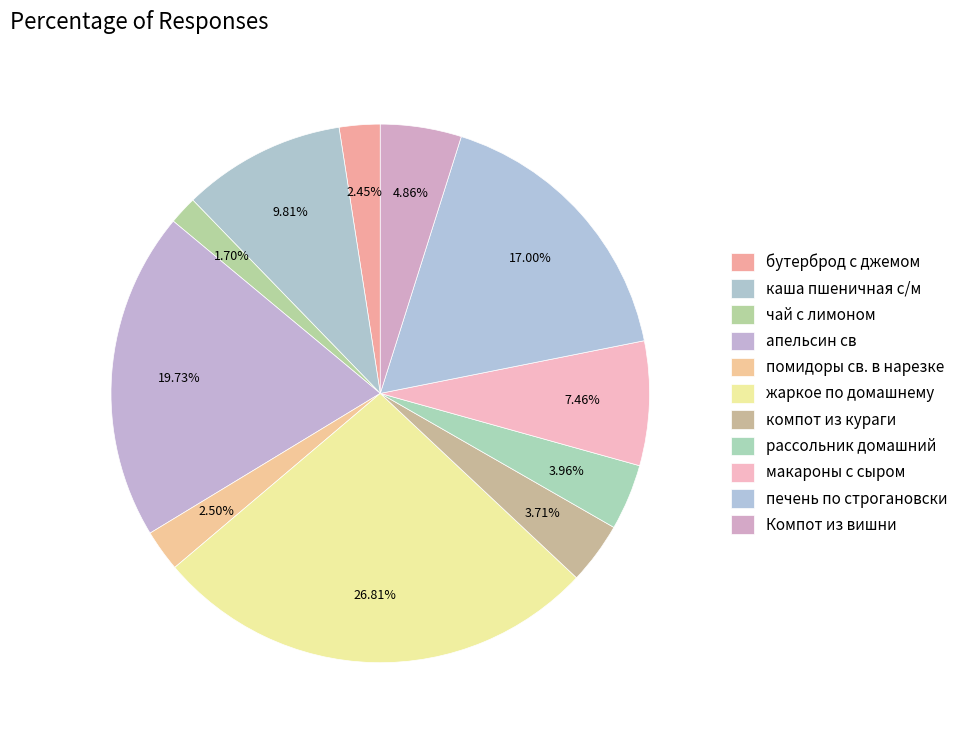

What percentage is the Компот из вишни slice, to the nearest percent?

5%